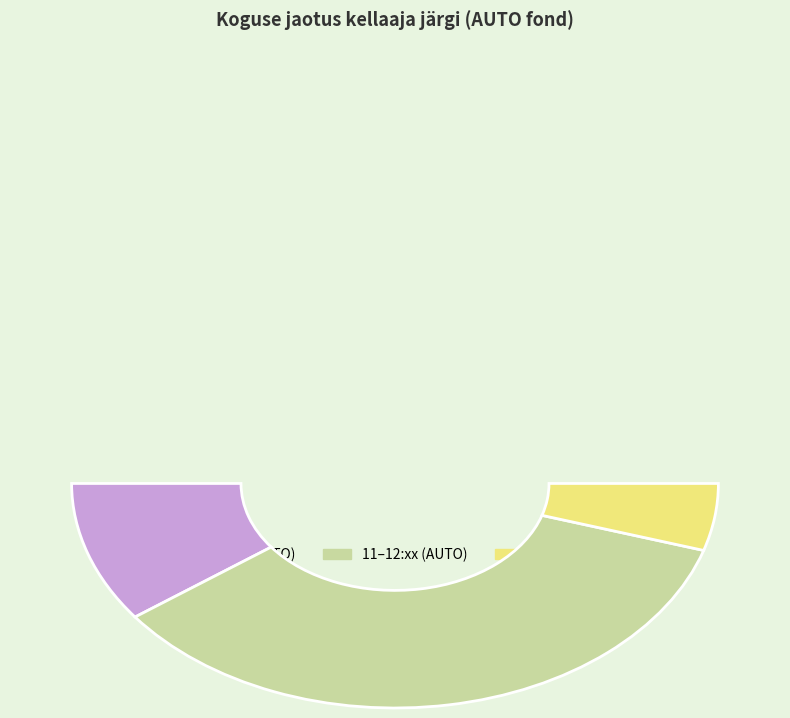

Does 11:58:02 (4) represent more than half of the total?

No